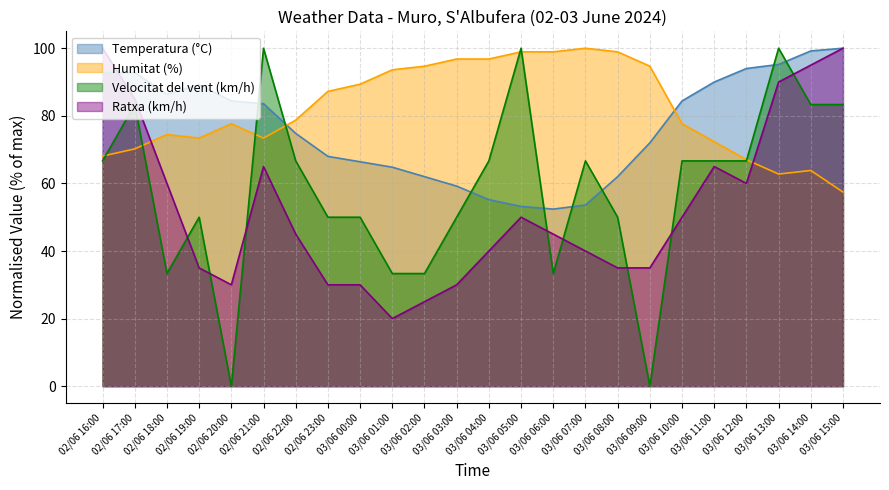

Which series has the widest spread of values?

Velocitat del vent (km/h)